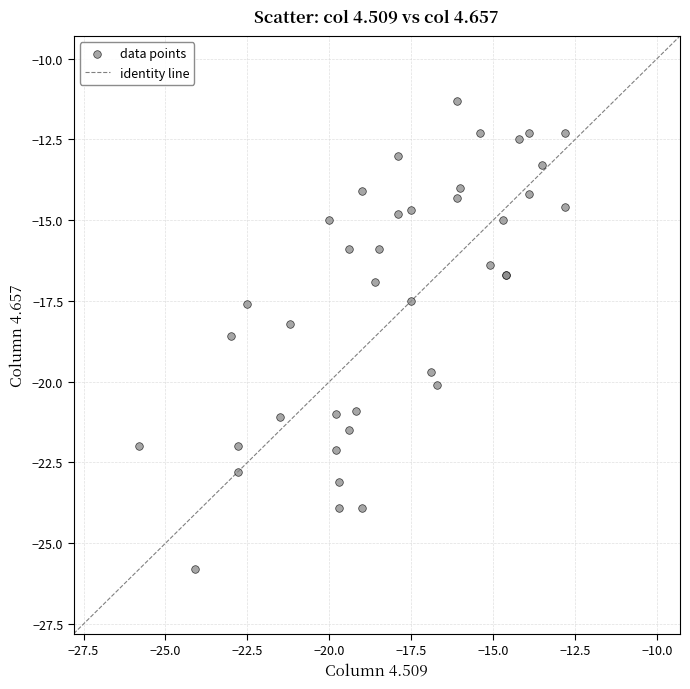

What Y value in the scatter plot is closest to -18?

-18.2